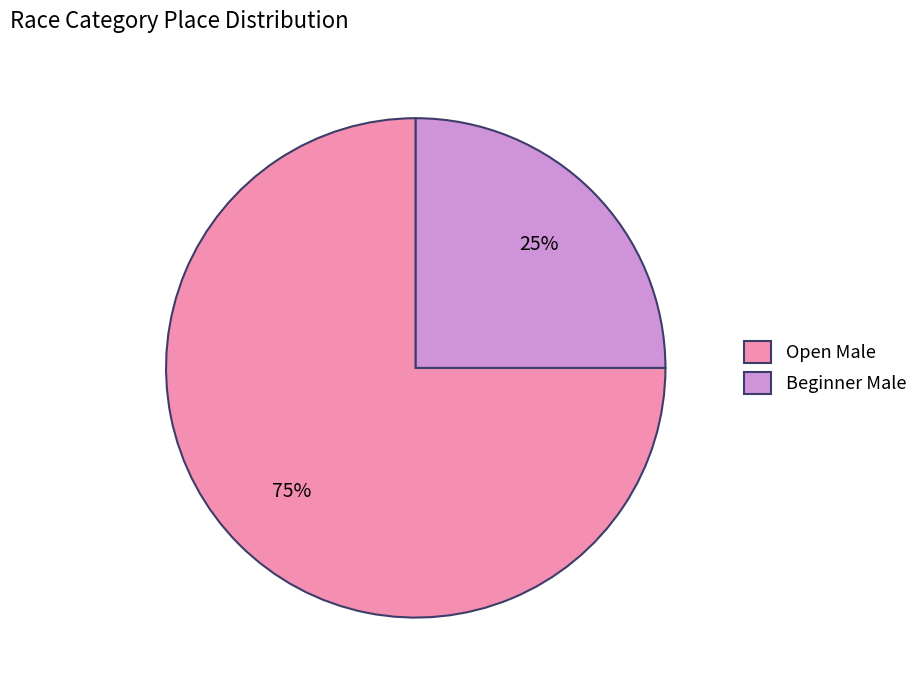

What is the ratio of the value at Beginner Male to the value at Open Male?

0.3